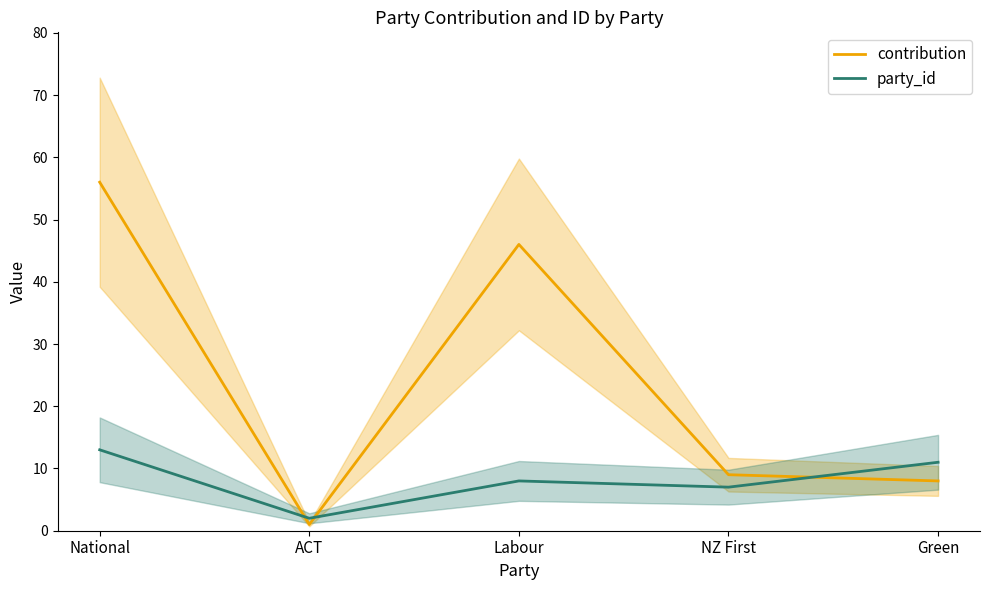

Rank the categories by contribution value from lowest to highest.

ACT, Green, NZ First, Labour, National